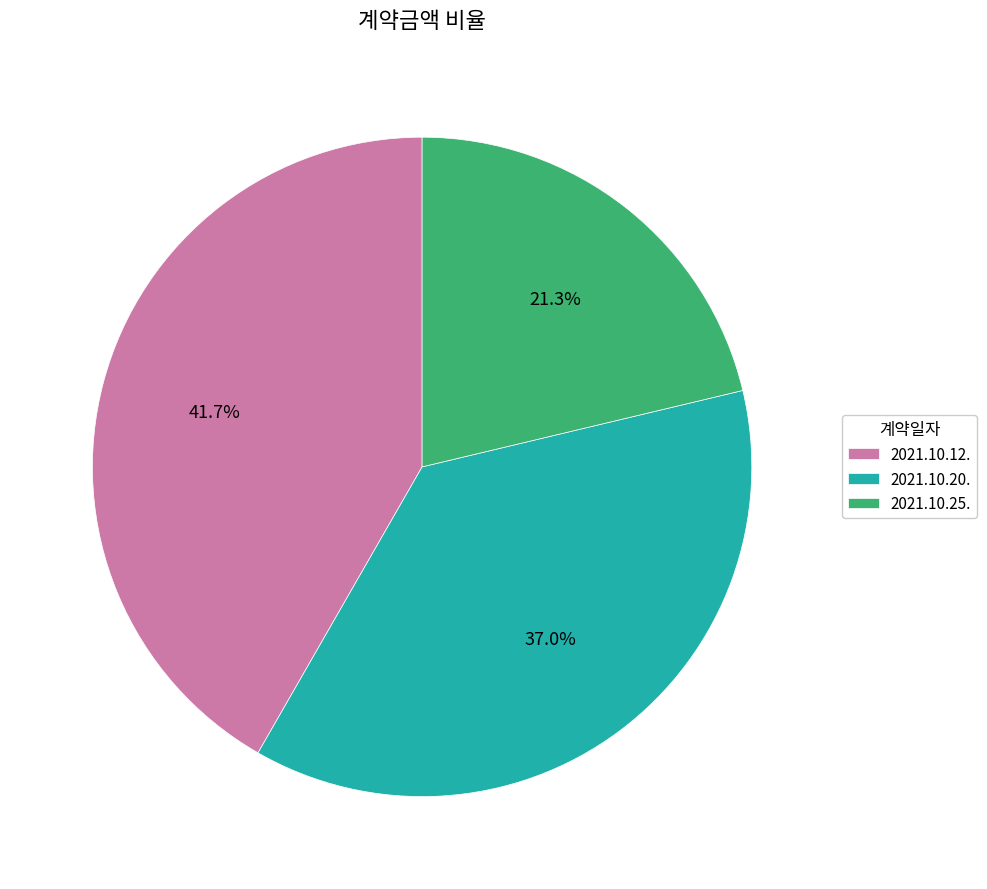

The 2021.10.20. slice represents 50% of the pie. True or false?

False